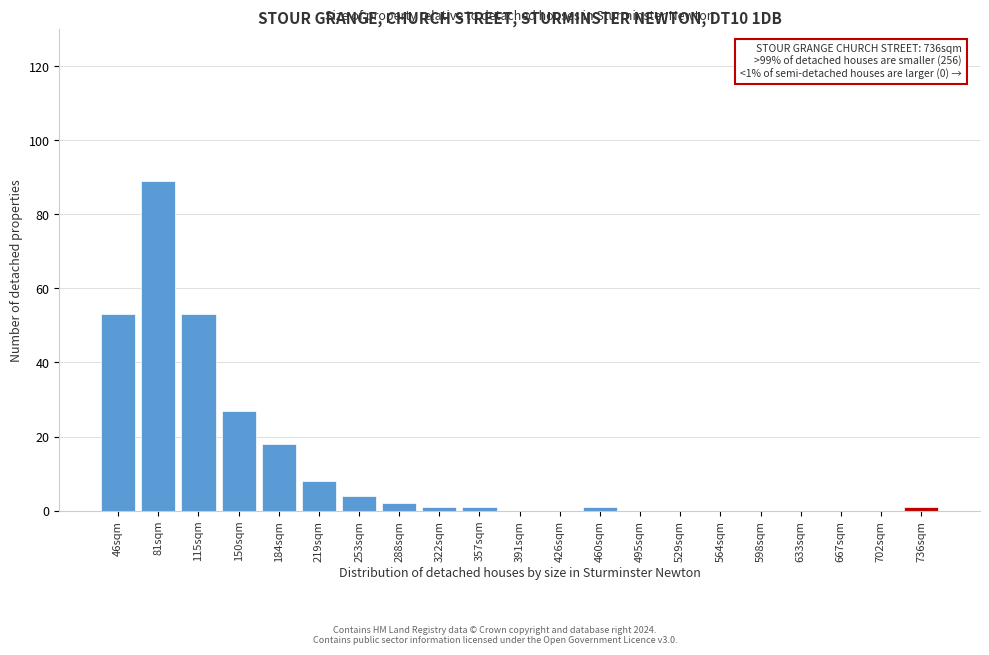

Reading right to left, extract all data points from this chart.

736sqm=1	702sqm=0	667sqm=0	633sqm=0	598sqm=0	564sqm=0	529sqm=0	495sqm=0	460sqm=1	426sqm=0	391sqm=0	357sqm=1	322sqm=1	288sqm=2	253sqm=4	219sqm=8	184sqm=18	150sqm=27	115sqm=53	81sqm=89	46sqm=53